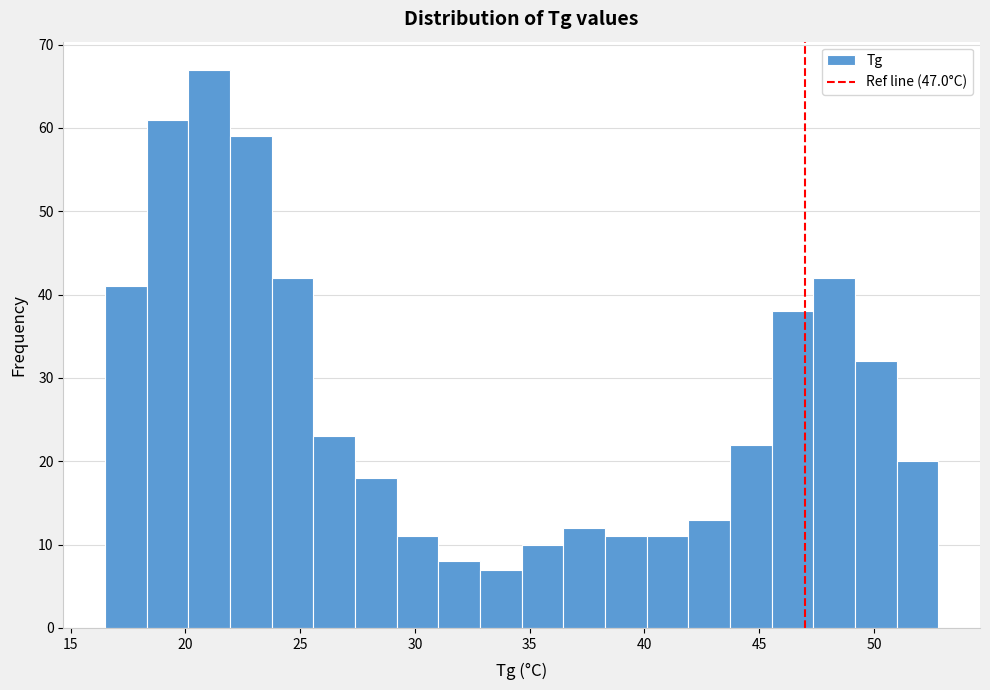

Read against the x-axis, roughly where is the centre of the tallest bar?

21.0